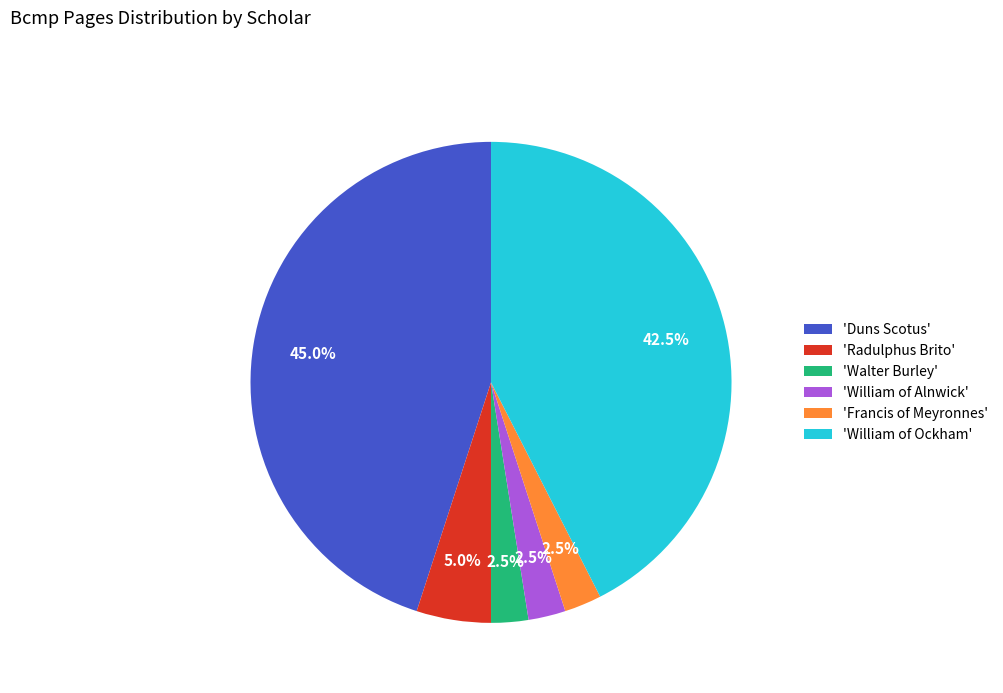

Is 'Duns Scotus' the majority of the pie?

No